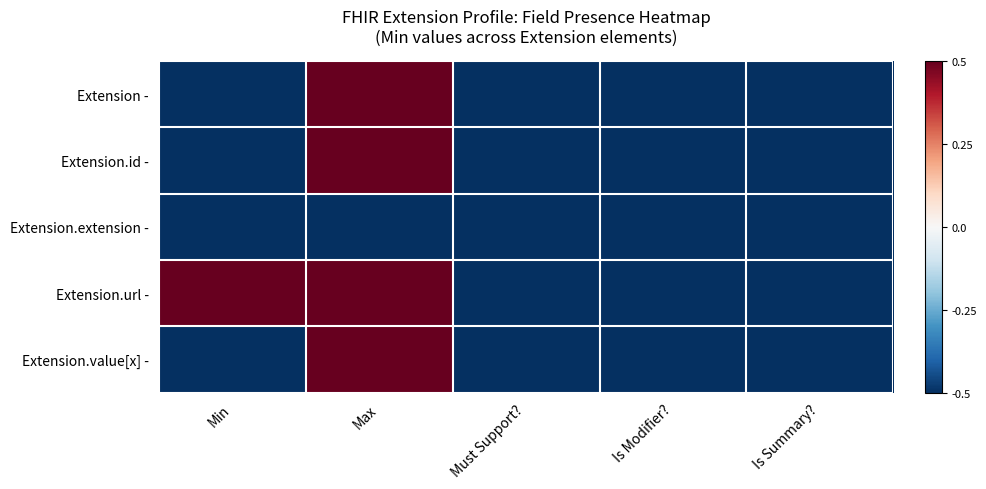

Which series has the largest total across all categories?

Extension.url -